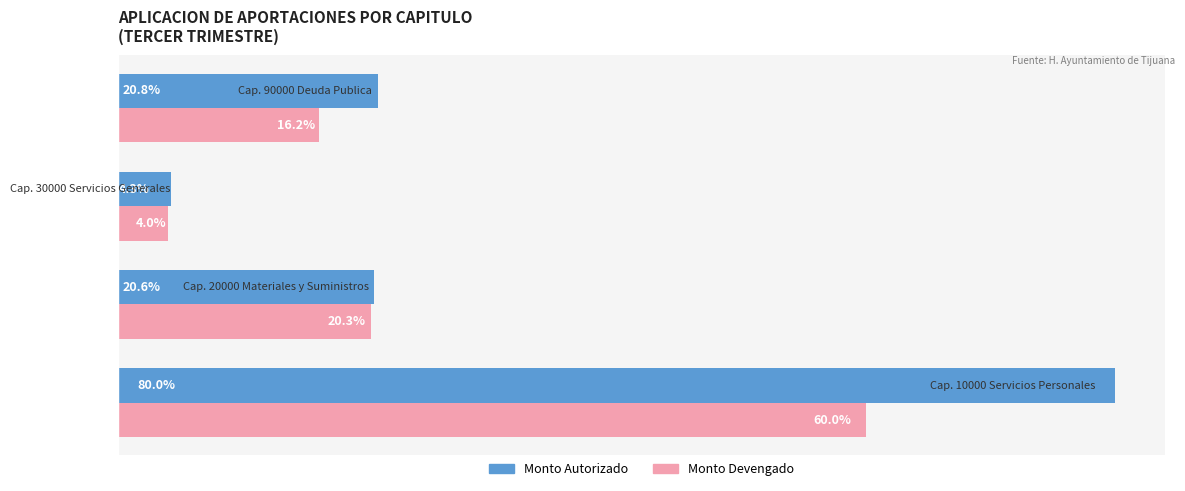

What are all the series names shown in the legend?

Monto Autorizado, Monto Devengado